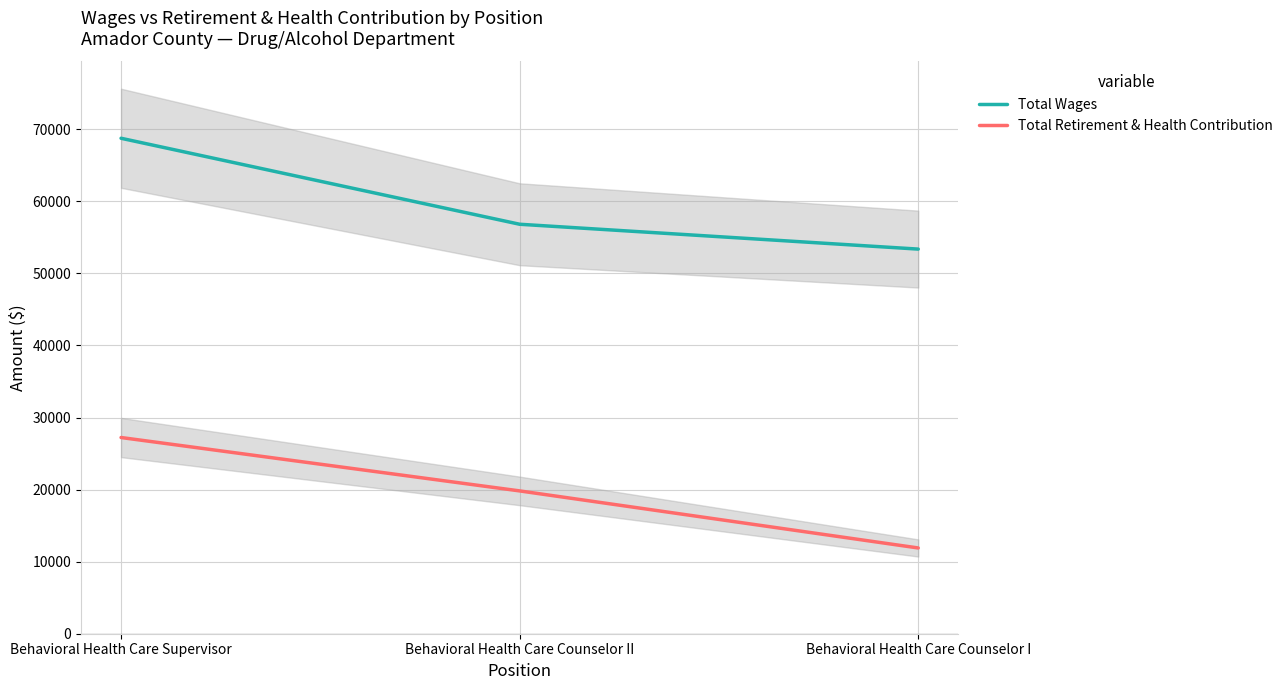

At Behavioral Health Care Counselor II, list the series in order from largest to smallest.

Total Wages, Total Retirement & Health Contribution